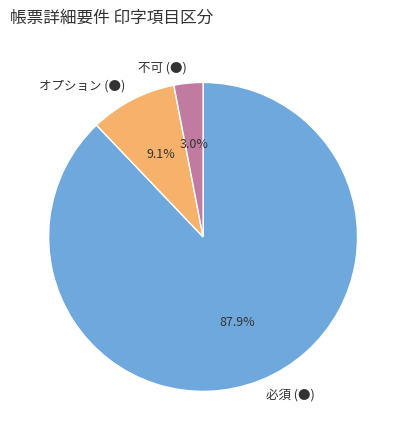

What is the total percentage of 不可 (●) and 必須 (●)?

90.9%